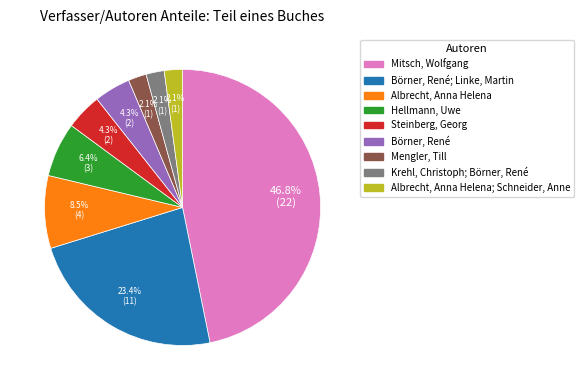

Is there a majority slice in this chart?

No